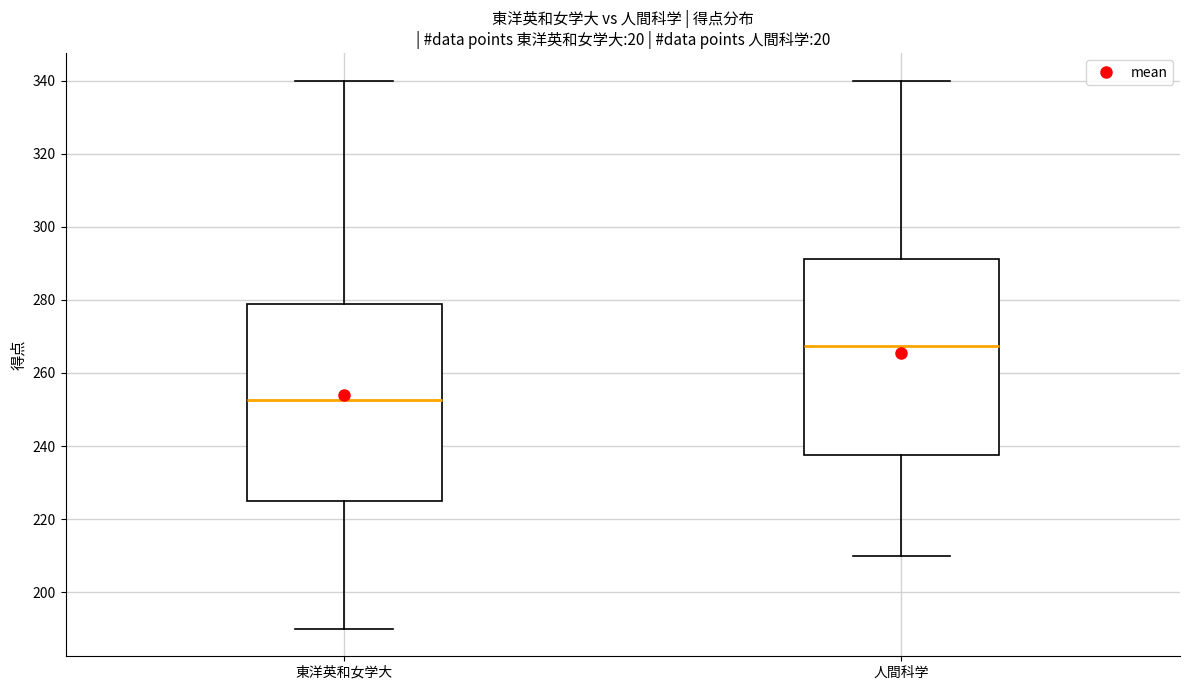

Reading left to right, read every box against the y-axis: the position of its median line, the range the box covers, and the ends of its whiskers. The values are not printed on the chart, so give them approximately, as read against the axis.

東洋英和女学大: median 252, box 226 to 278, whiskers 190 to 340
人間科学: median 268, box 238 to 292, whiskers 210 to 340